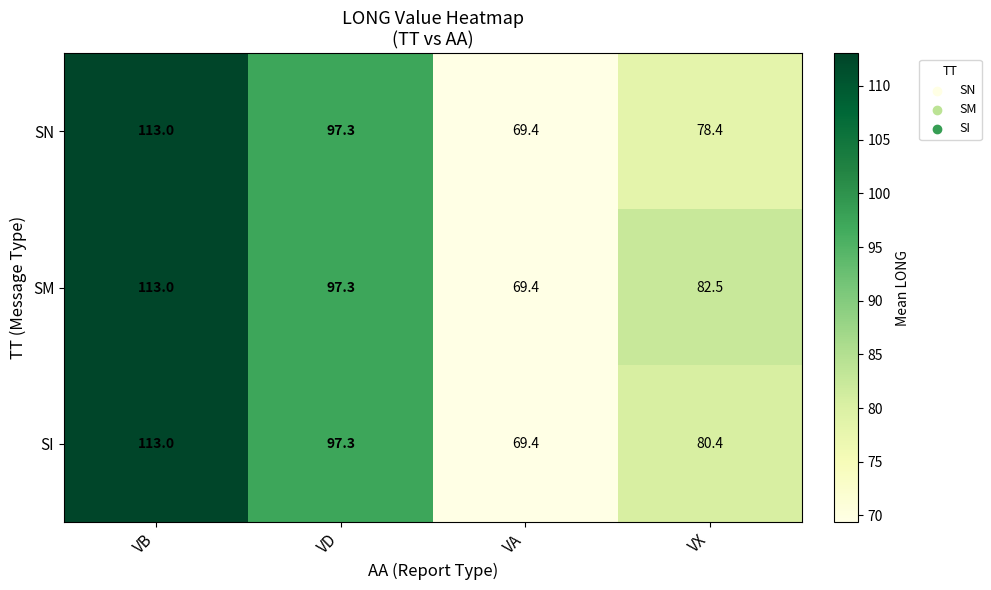

What is the difference between the maximum and second lowest values in the SN series?

34.6